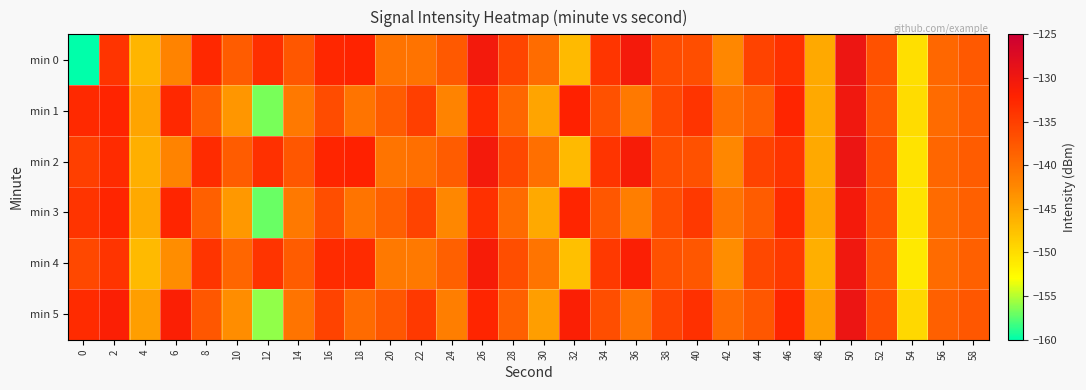

What is the difference between the highest and lowest values at 14?

3.6